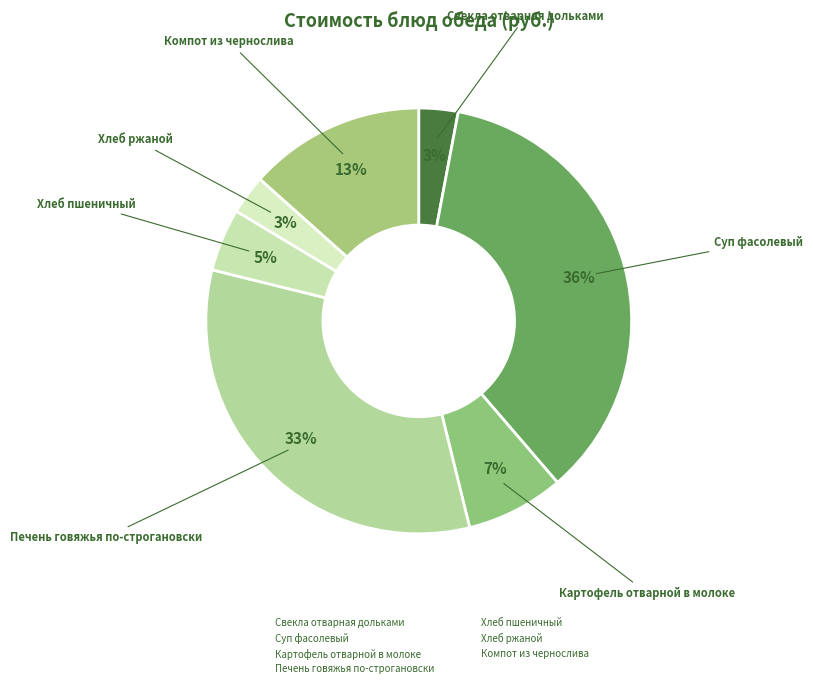

How many segments does this pie chart have?

7